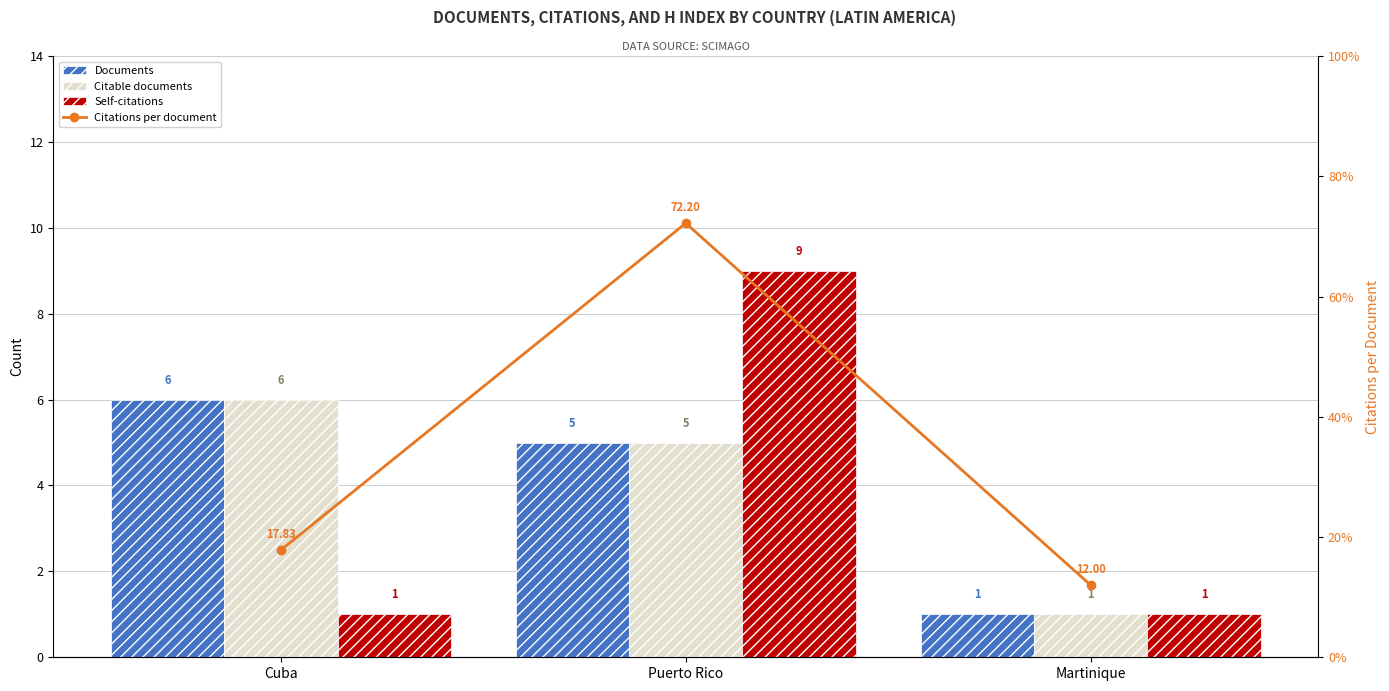

The Citations per document series shows 20.2 at Martinique. True or false?

False